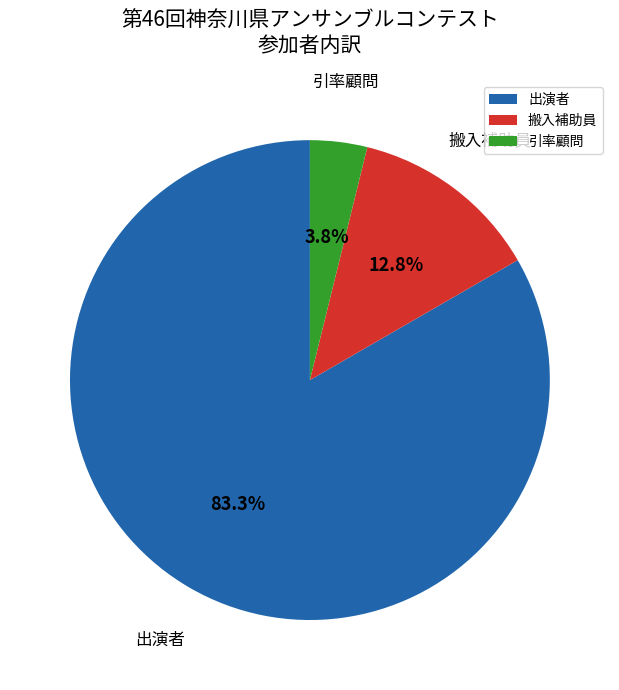

True or false: 出演者 accounts for 78% of the total.

False